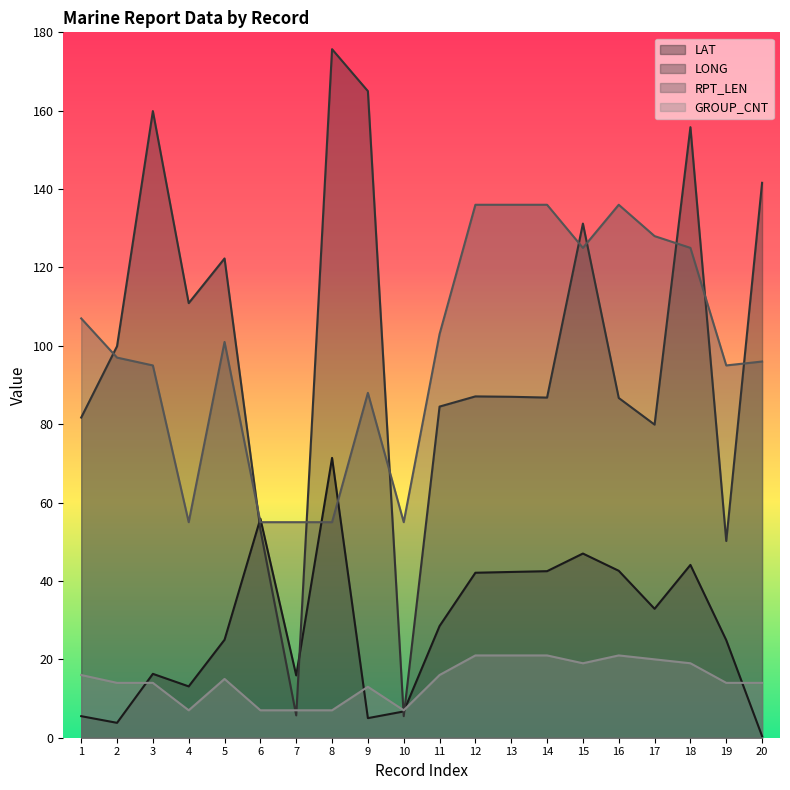

Does the chart display data point markers on the line(s)?

No